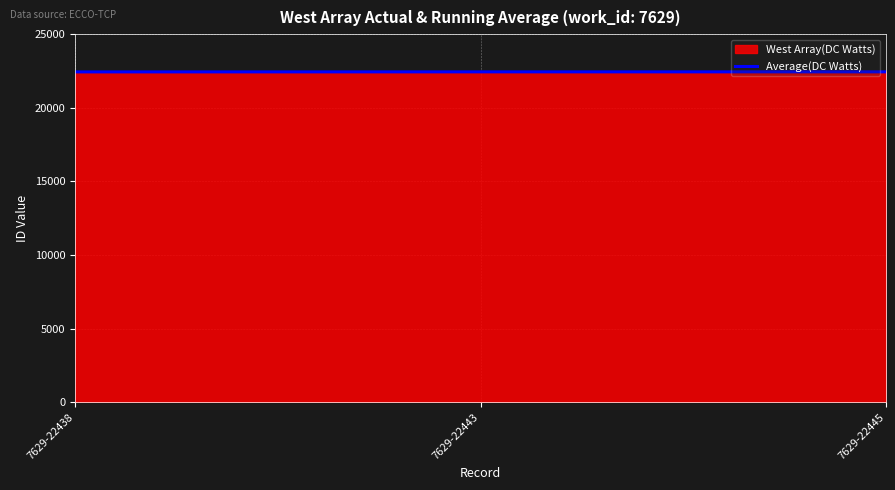

Is it true that Average(DC Watts) equals 22442 at 7629-22445?

True